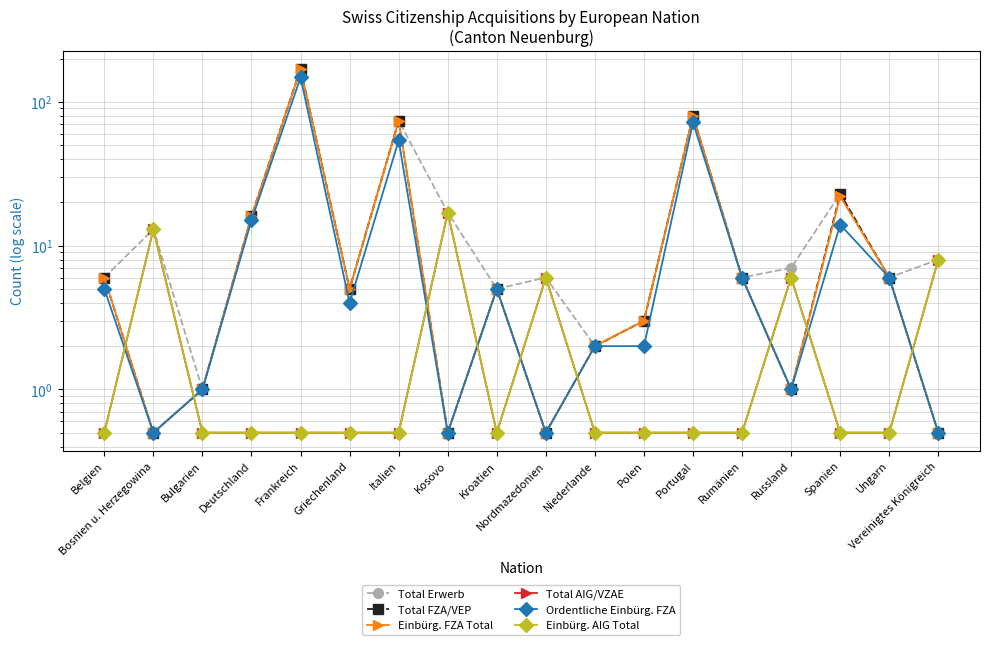

What is the sum of the Total Erwerb values at Belgien and Frankreich?

176.0